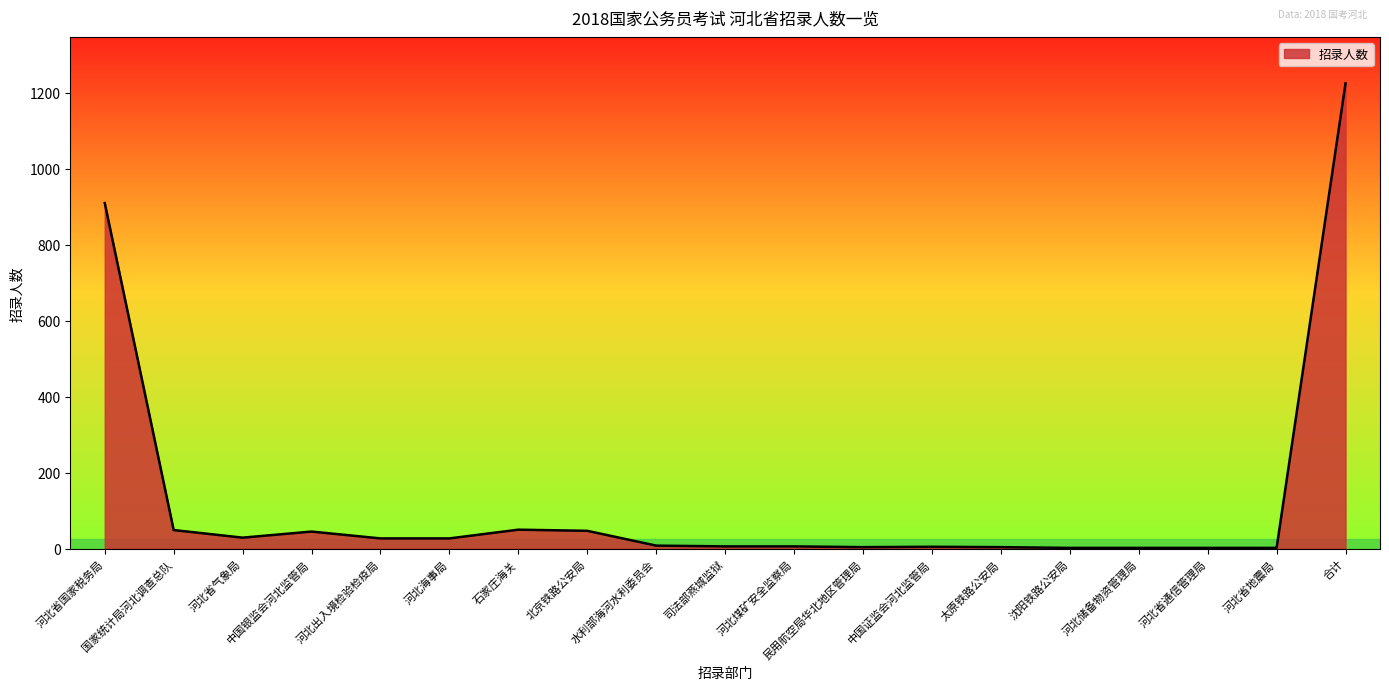

Which has a higher value, 国家统计局河北调查总队 or 司法部燕城监狱?

国家统计局河北调查总队